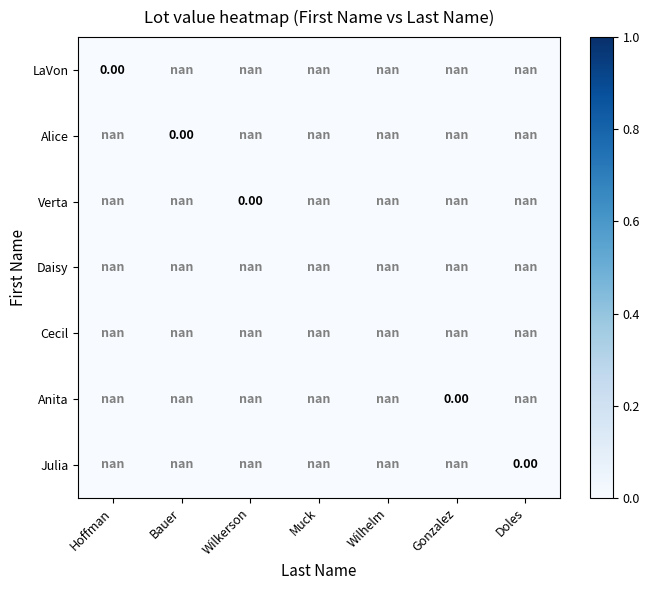

List the series in order of their peak value, lowest first.

Daisy, Cecil, LaVon, Alice, Verta, Anita, Julia